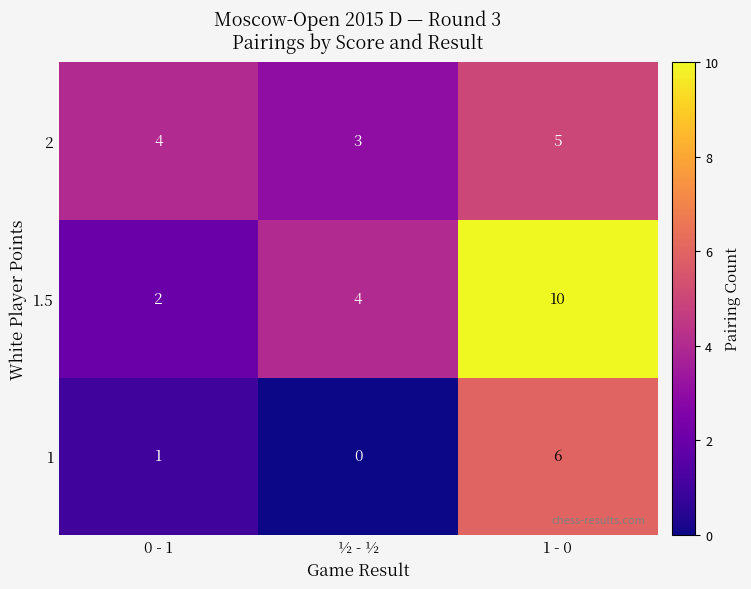

At which category is the sum across all series the highest?

1 - 0